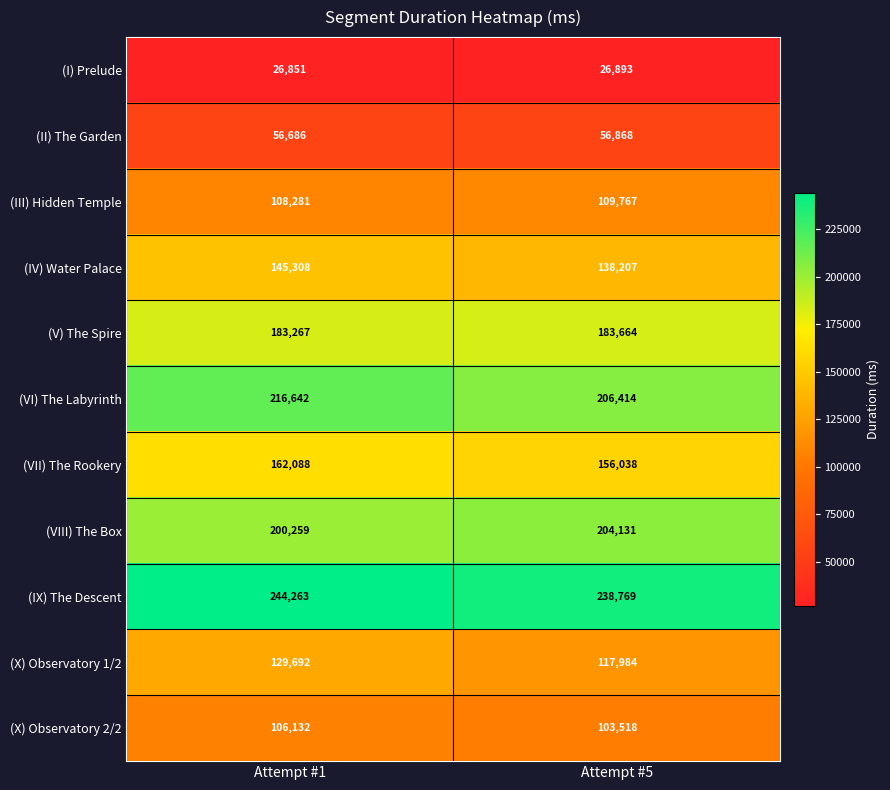

What is the greatest value displayed?

244263